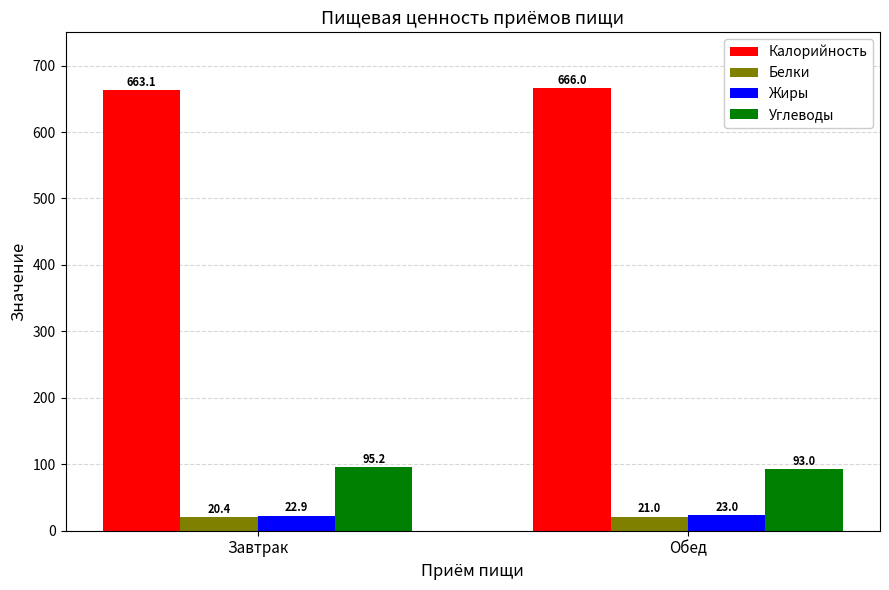

What is the label of the 1st bar from the left?

Завтрак